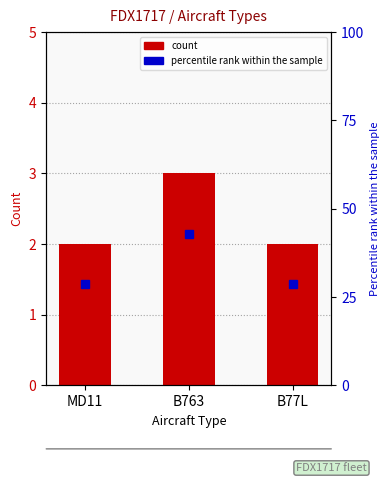

Which category has the lowest value in the count series?

MD11